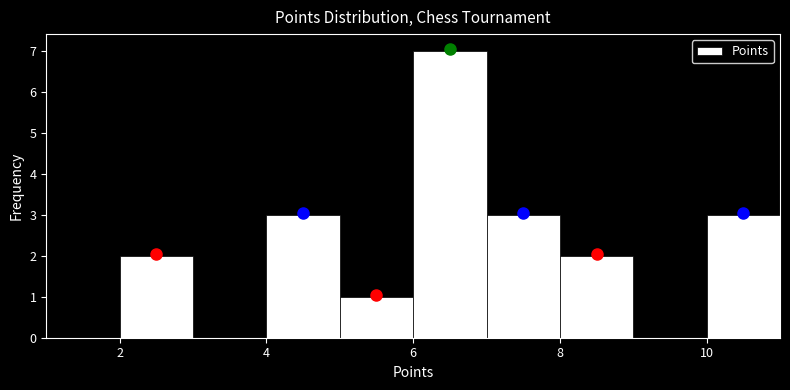

Which range on the x-axis has the tallest bar?

6 to 7